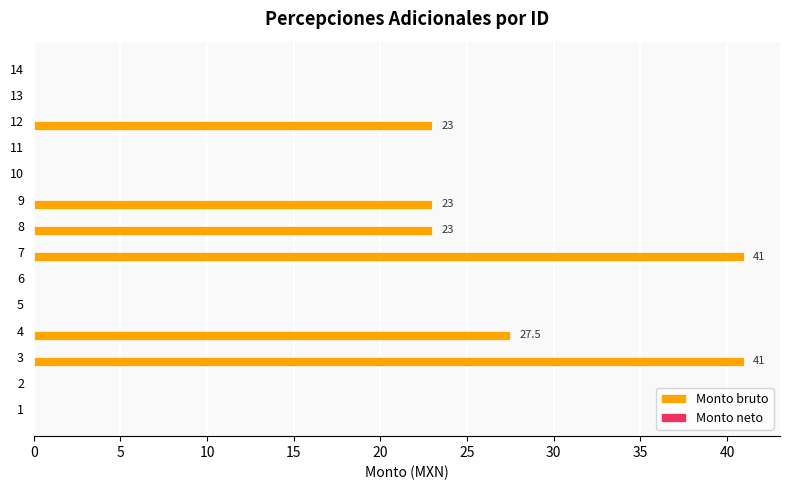

Are the bars horizontal?

Yes